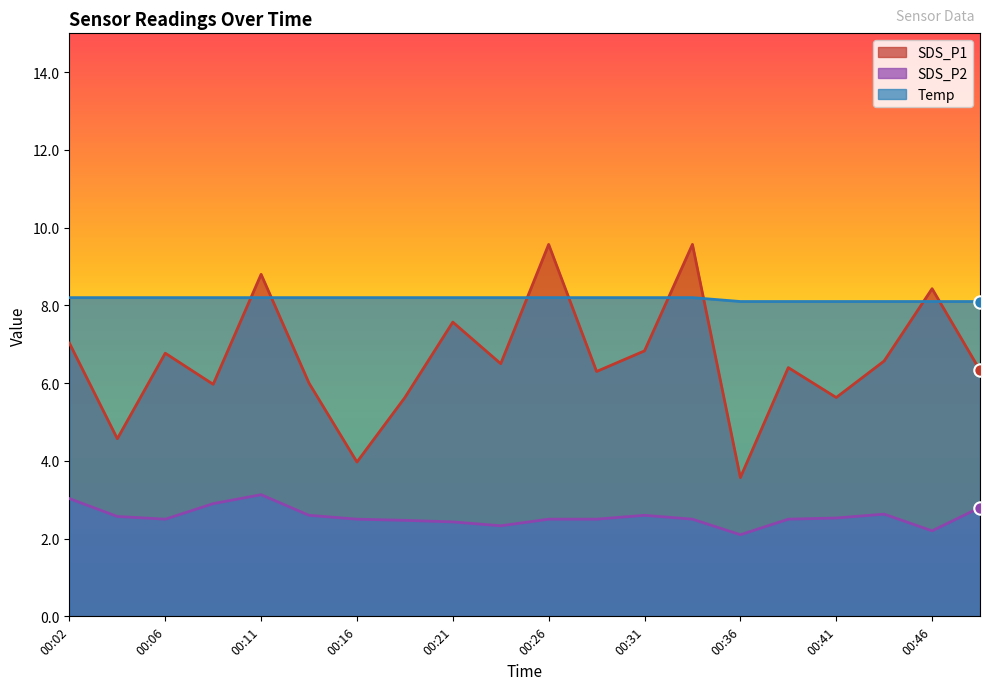

Which series contains the lowest Y value?

SDS_P2